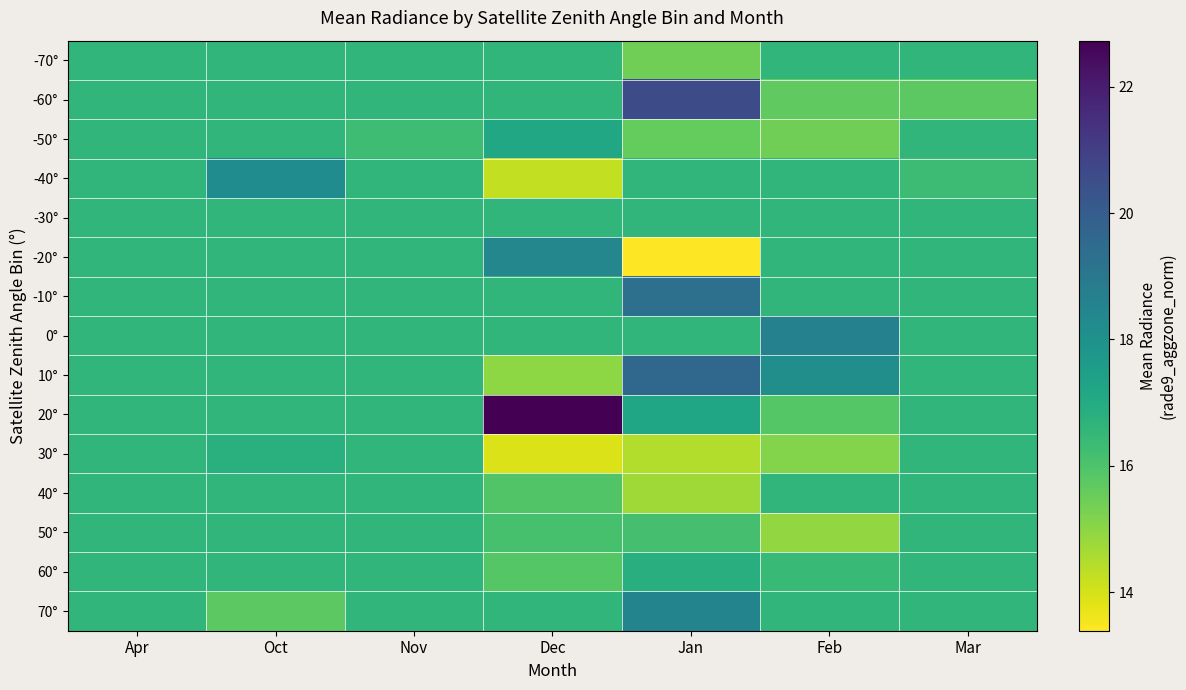

What is the minimum value shown in the chart?

13.4